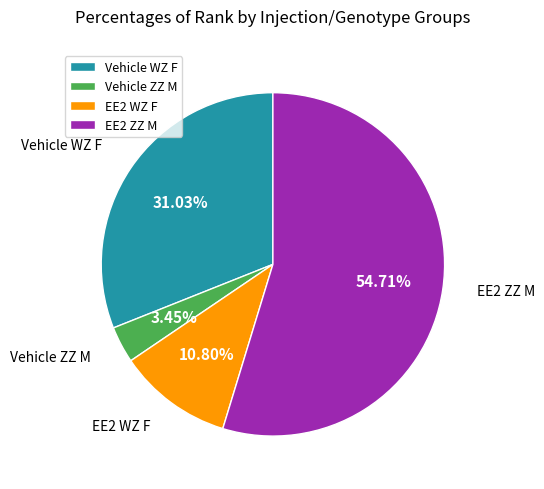

Rank the categories by value from lowest to highest.

Vehicle ZZ M, EE2 WZ F, Vehicle WZ F, EE2 ZZ M